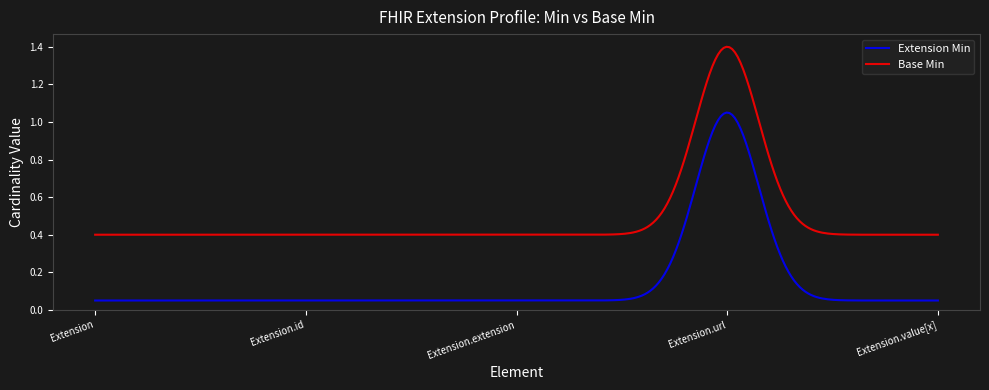

How many lines are shown in the chart?

2